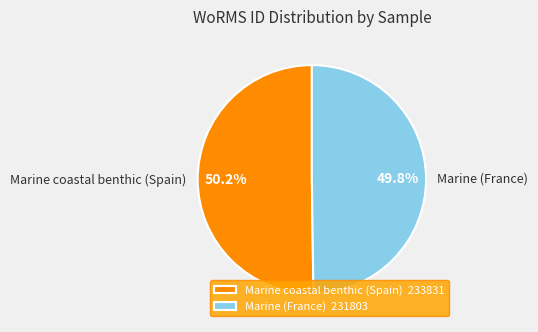

Combined, do Marine (France) and Marine coastal benthic (Spain) account for over 50%?

Yes